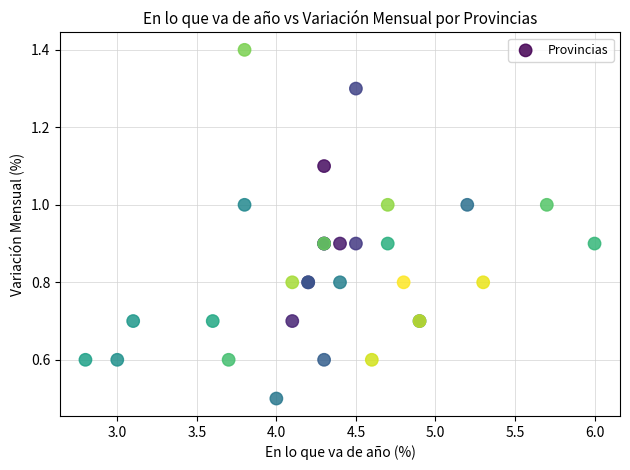

What Y value in the scatter plot is closest to 0?

0.5